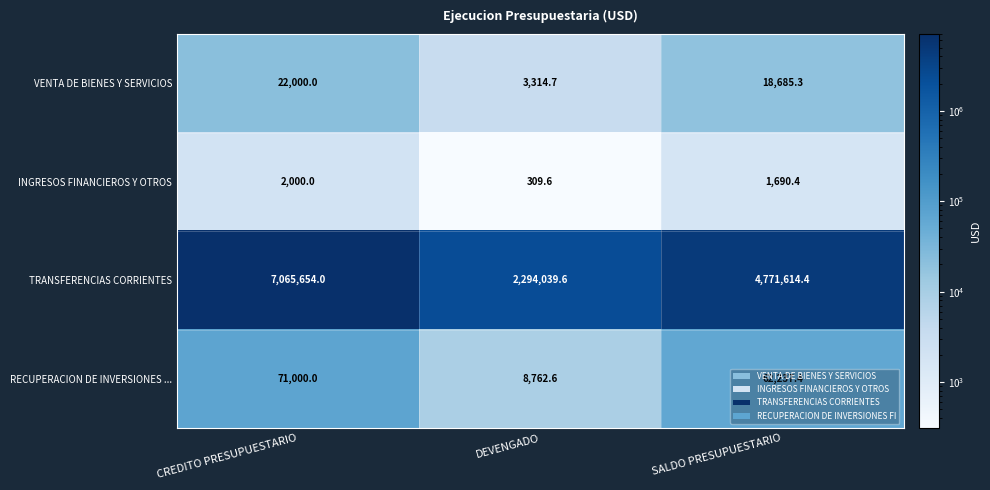

At how many categories does at least one series exceed 513445?

3